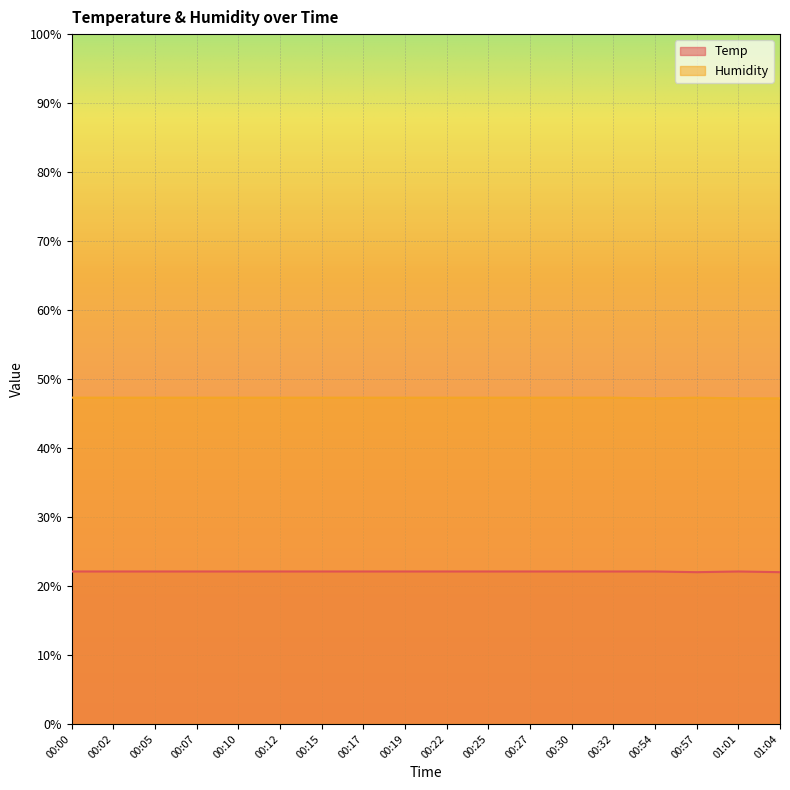

Where is the first local maximum for Humidity?

00:57